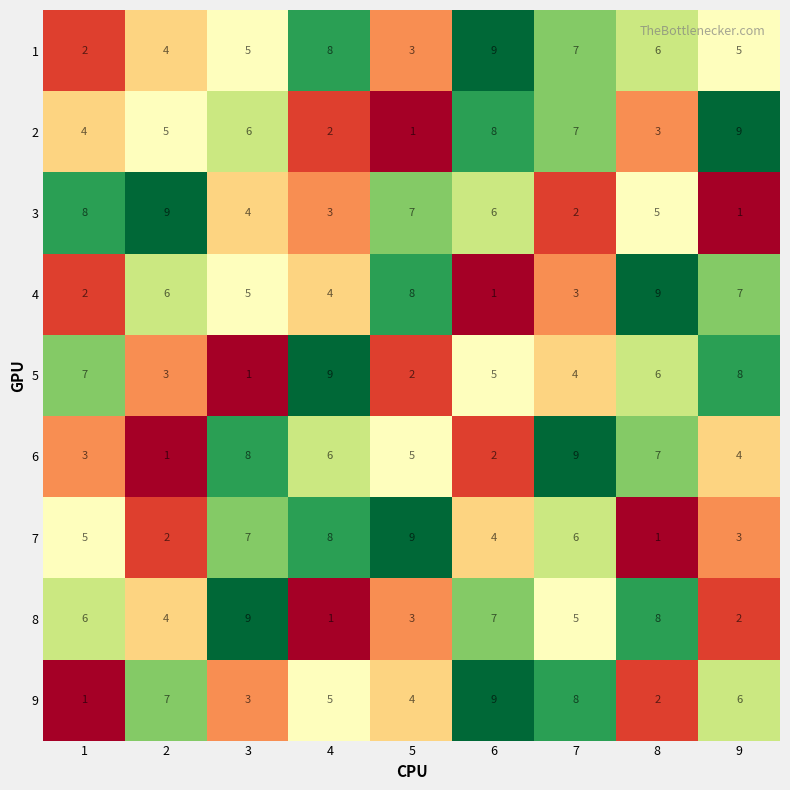

At which label is 3 closest to 5?

8